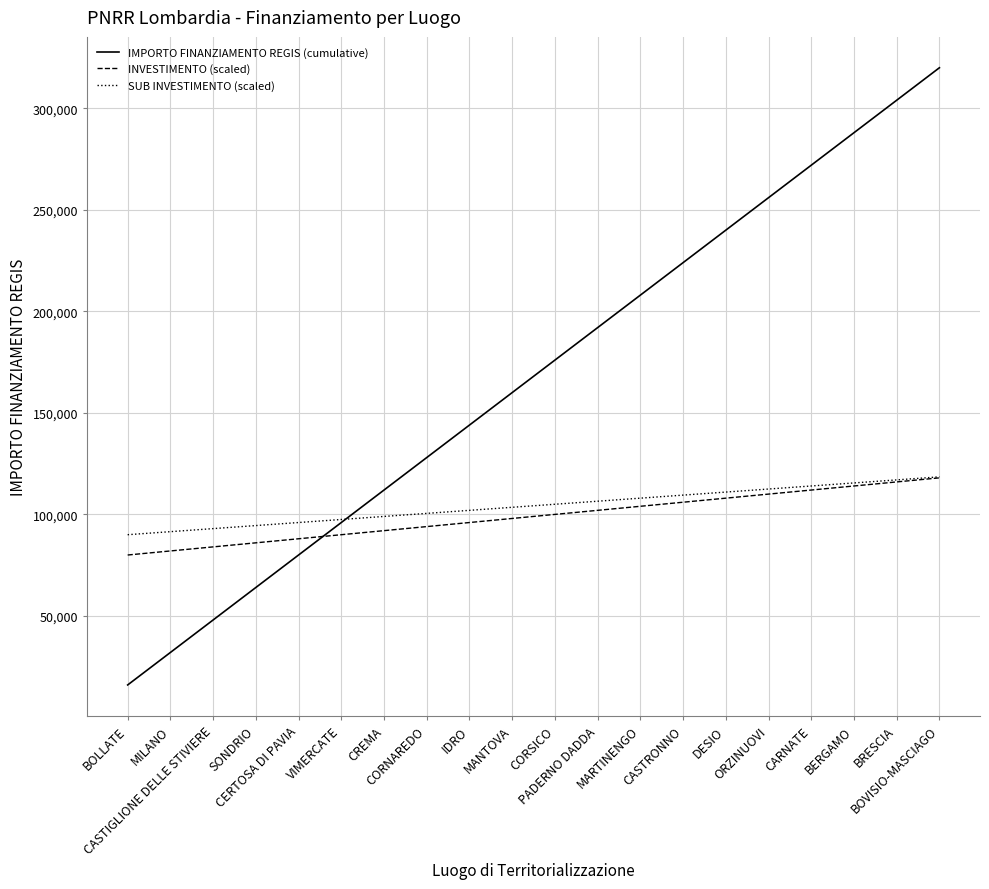

Is it true that SUB INVESTIMENTO (scaled) equals 37097 at IDRO?

False